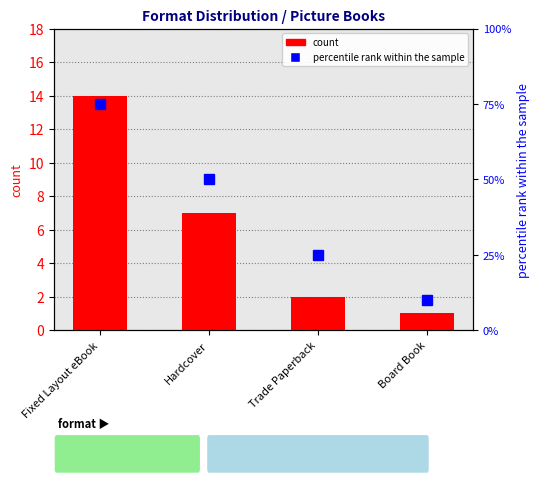

Rank the series by their maximum value, from lowest to highest.

count, percentile rank within the sample